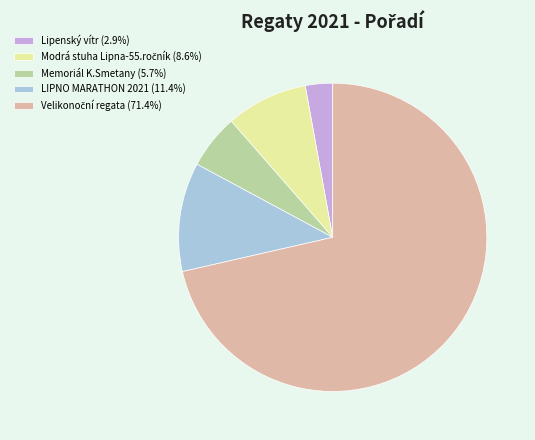

Does any single category account for the majority?

Yes